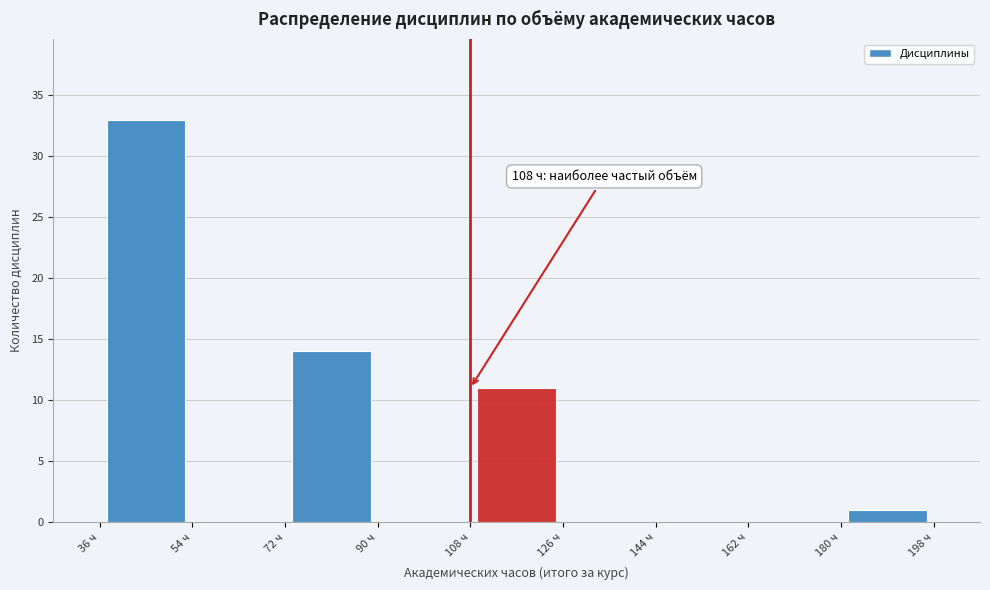

Which range on the x-axis has the tallest bar?

36 to 54